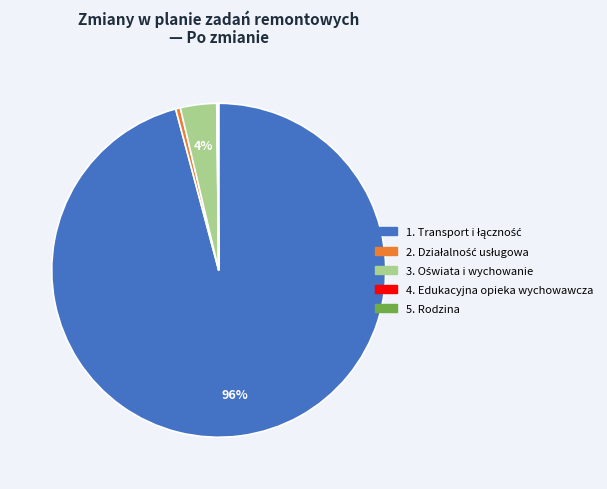

Is there any slice that represents more than half of the pie?

Yes